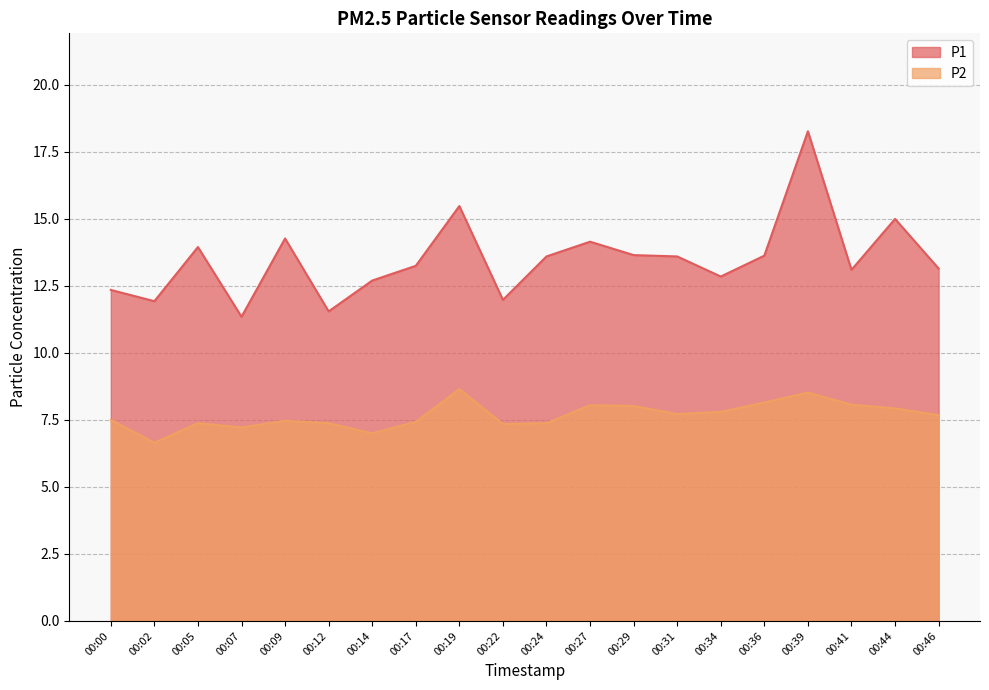

What value does the P1 series have at 00:29?

13.7